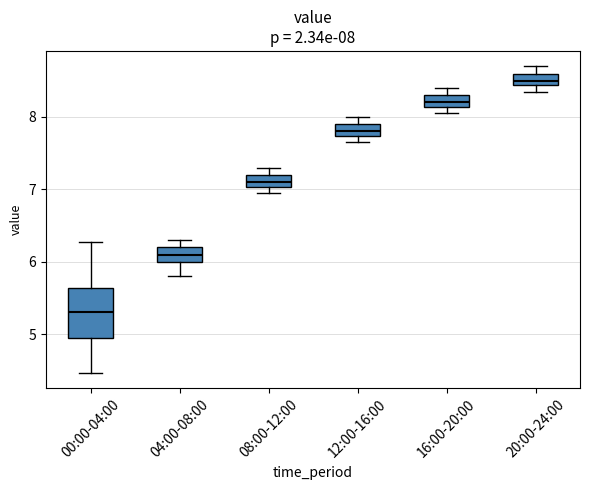

Which box's median line is the lowest?

00:00-04:00